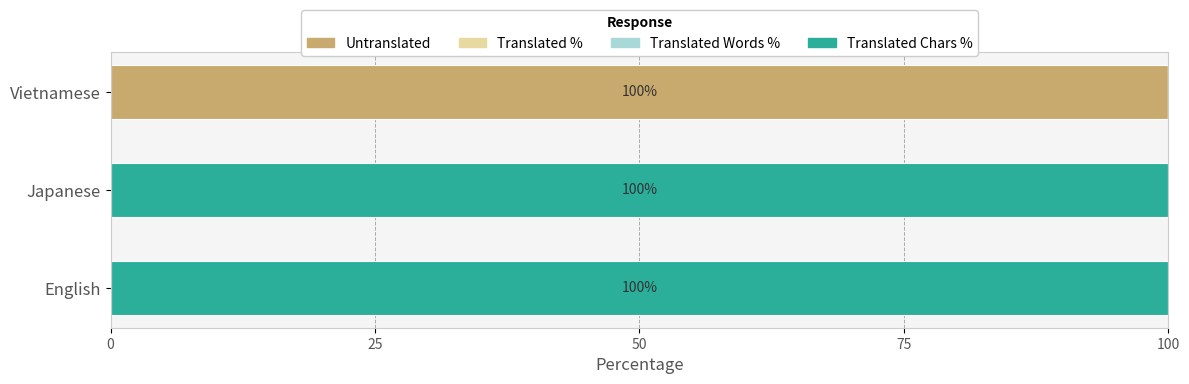

How many Untranslated values are between 0 and 100?

3